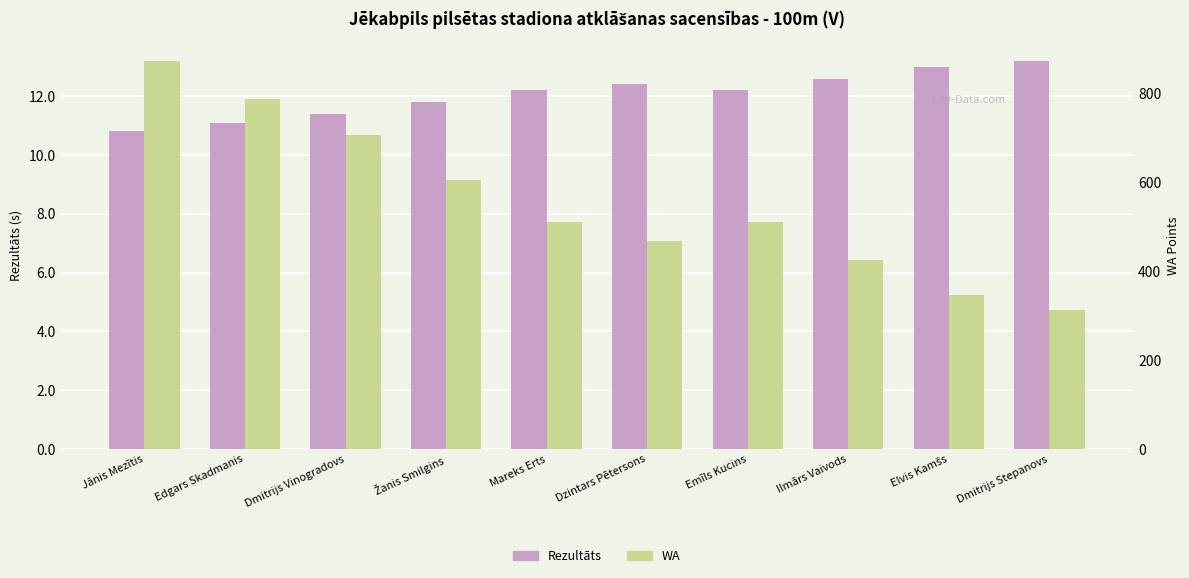

How many groups of bars are there?

10